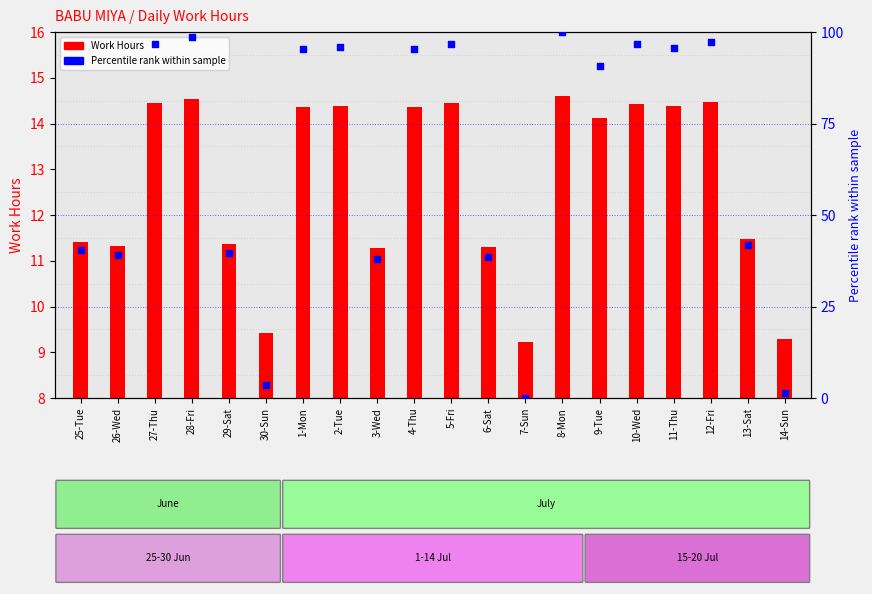

At which category is the sum across all series the highest?

8-Mon